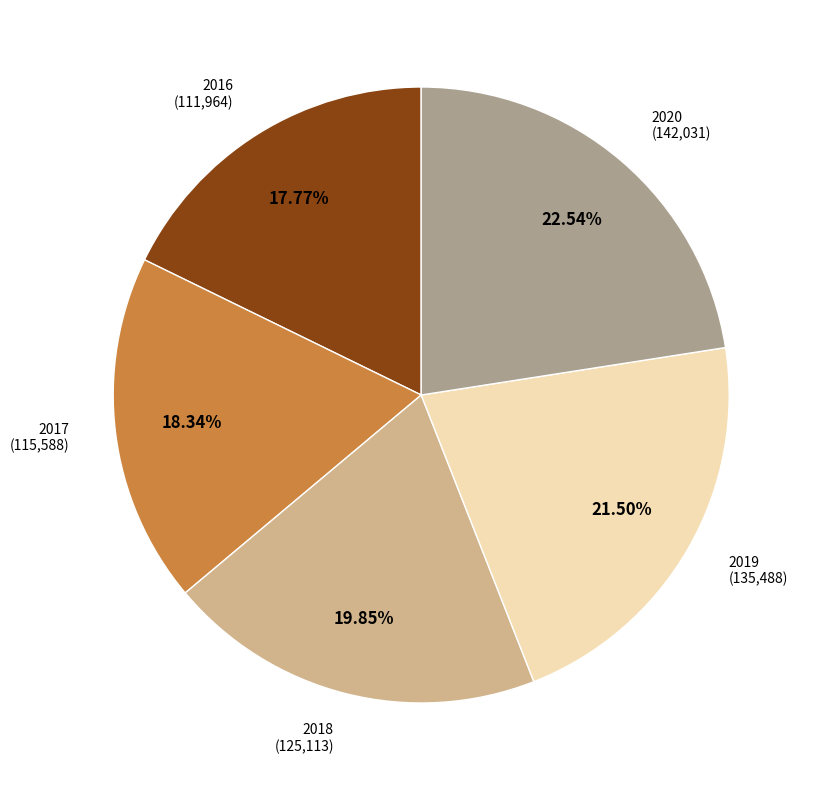

How many segments does this pie chart have?

5